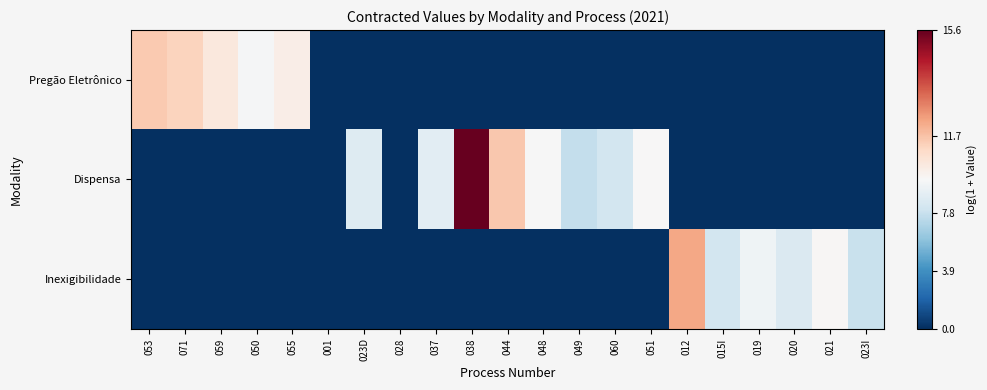

Which series has the largest range (max minus min)?

Dispensa